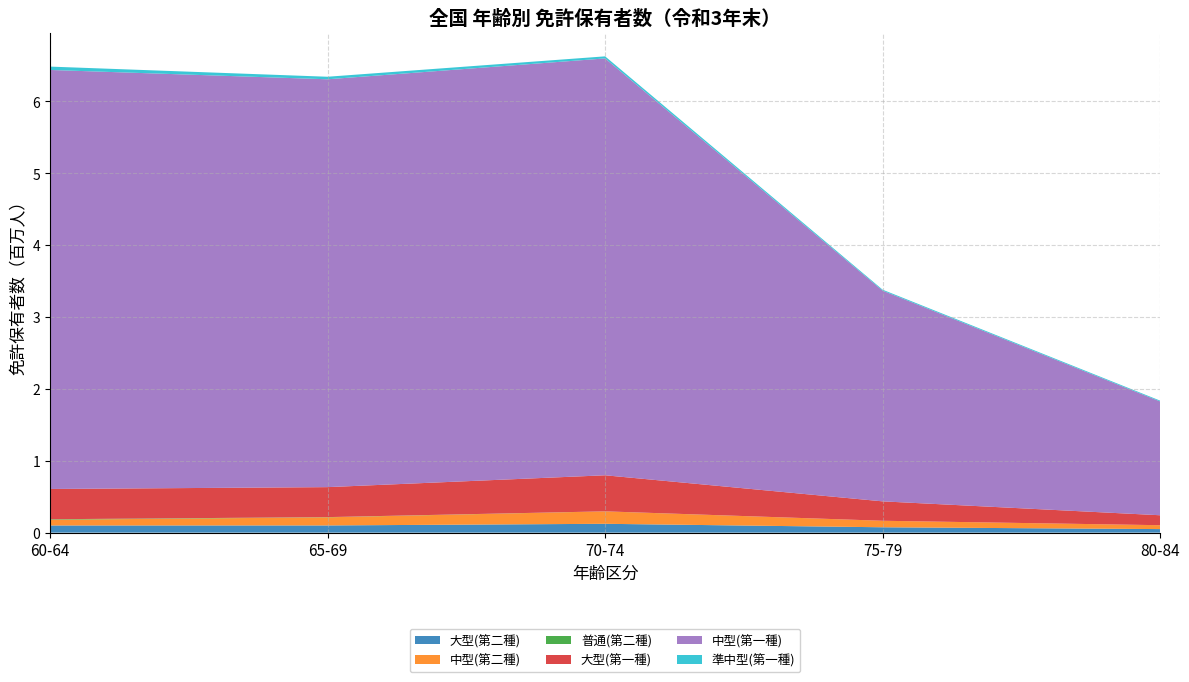

Reading left to right, extract all data points from this chart.

大型(第二種): 60-64=99491	65-69=100062	70-74=122867	75-79=74662	80-84=49317
中型(第二種): 60-64=79572	65-69=113092	70-74=172608	75-79=90407	80-84=54114
普通(第二種): 60-64=7134	65-69=2665	70-74=676	75-79=75	80-84=11
大型(第一種): 60-64=420832	65-69=416872	70-74=501337	75-79=269765	80-84=138232
中型(第一種): 60-64=5825719	65-69=5670314	70-74=5795576	75-79=2929612	80-84=1581750
準中型(第一種): 60-64=46631	65-69=35344	70-74=28767	75-79=12951	80-84=11696